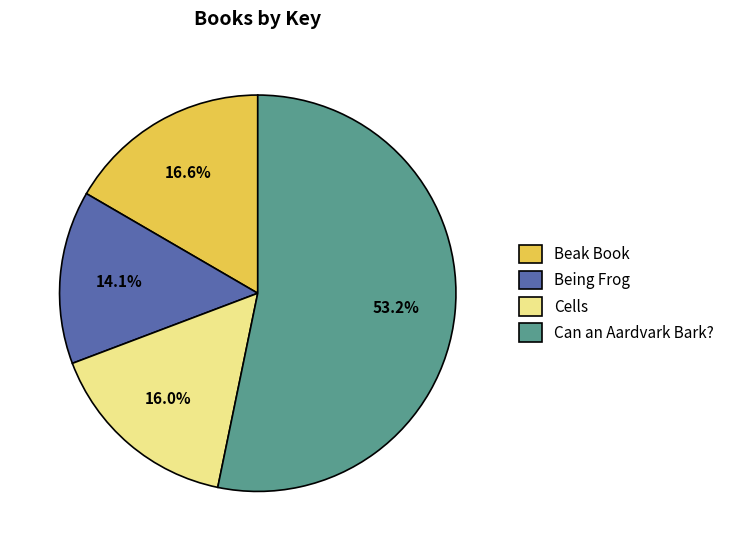

Which category has the smallest portion of the pie?

Being Frog